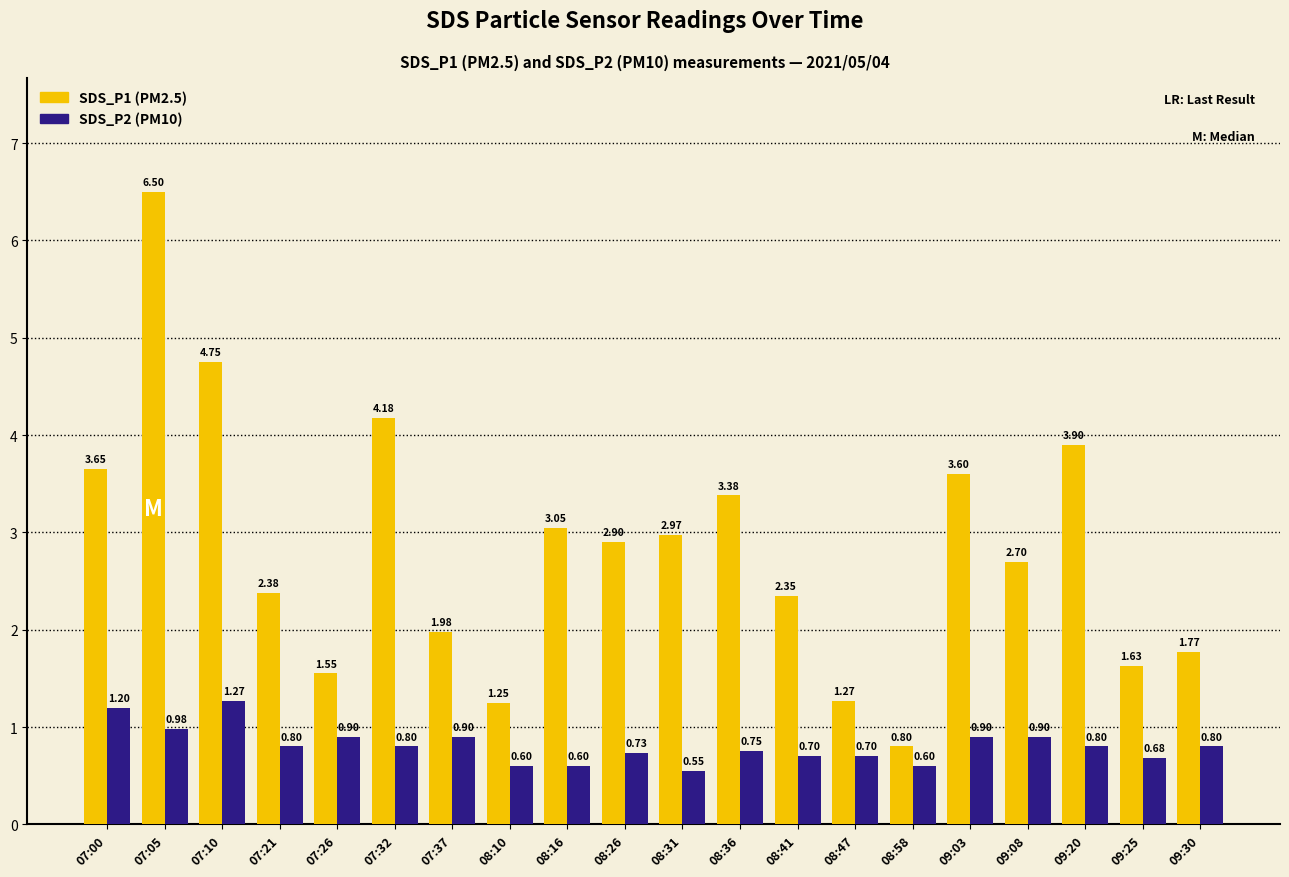

Which category has the lowest value in the SDS_P2 (PM10) series?

08:31